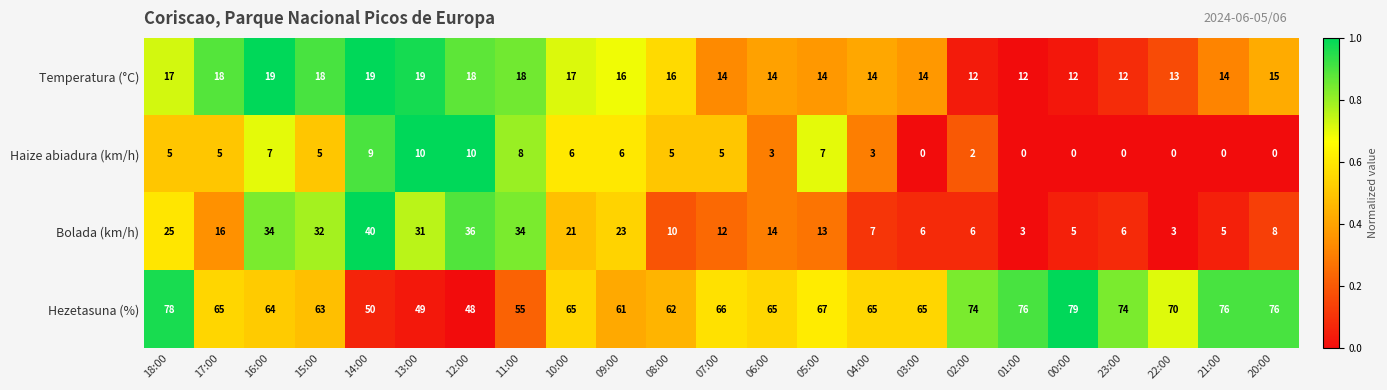

How many series are shown in this chart?

4